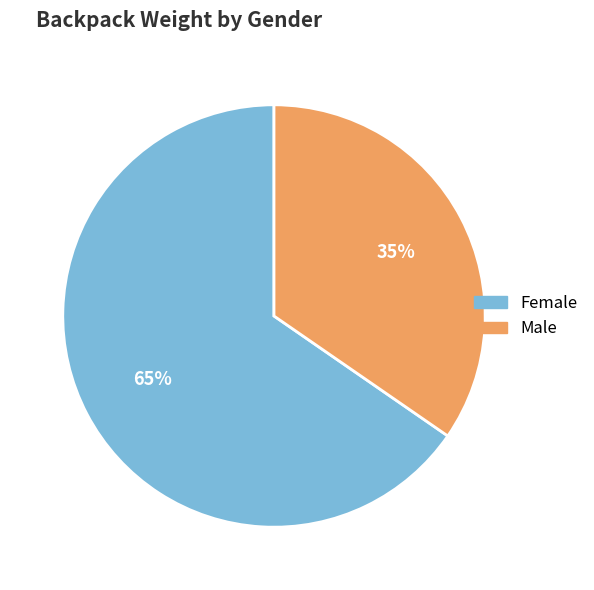

Between Male and Female, which is larger?

Female